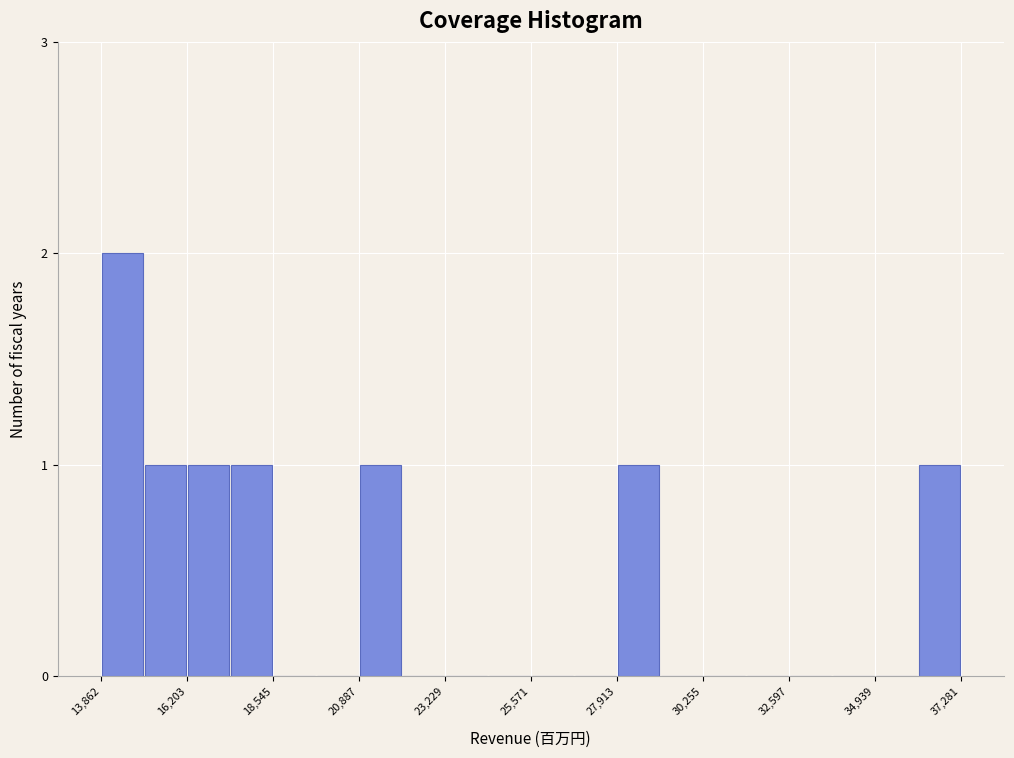

Around what value on the x-axis is the tallest bar? Give the approximate position of its centre, as read against the axis.

14500